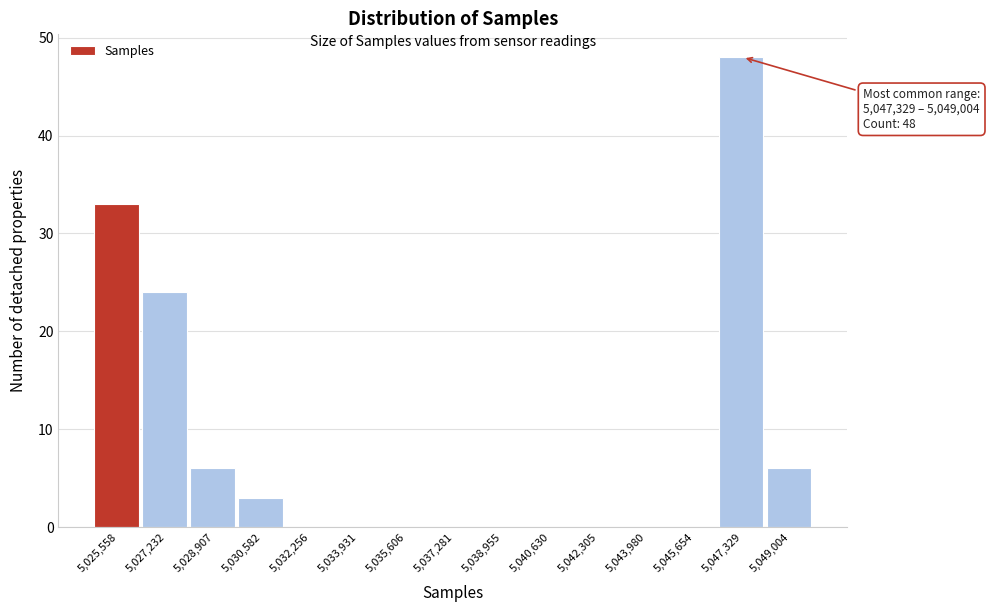

Reading right to left, extract all data points from this chart.

5,049,004=6	5,047,329=48	5,045,654=0	5,043,980=0	5,042,305=0	5,040,630=0	5,038,955=0	5,037,281=0	5,035,606=0	5,033,931=0	5,032,256=0	5,030,582=3	5,028,907=6	5,027,232=24	5,025,558=33